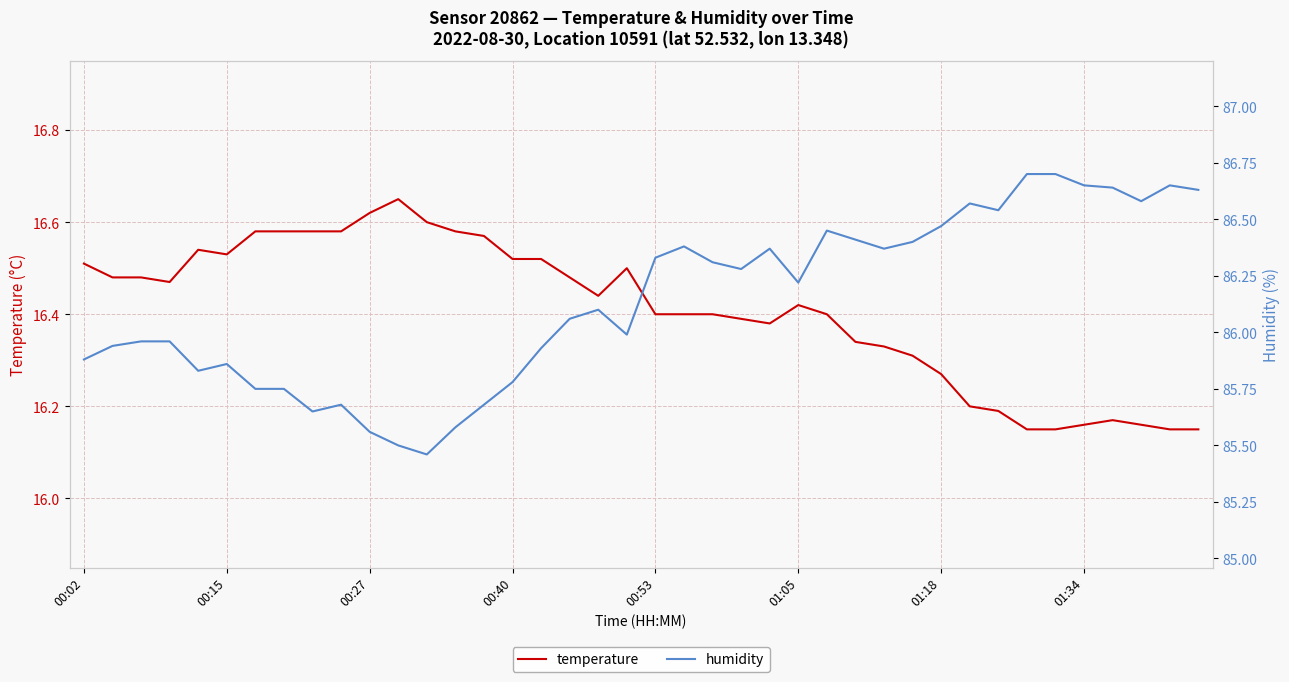

The humidity series shows 85.6 at 13. True or false?

True